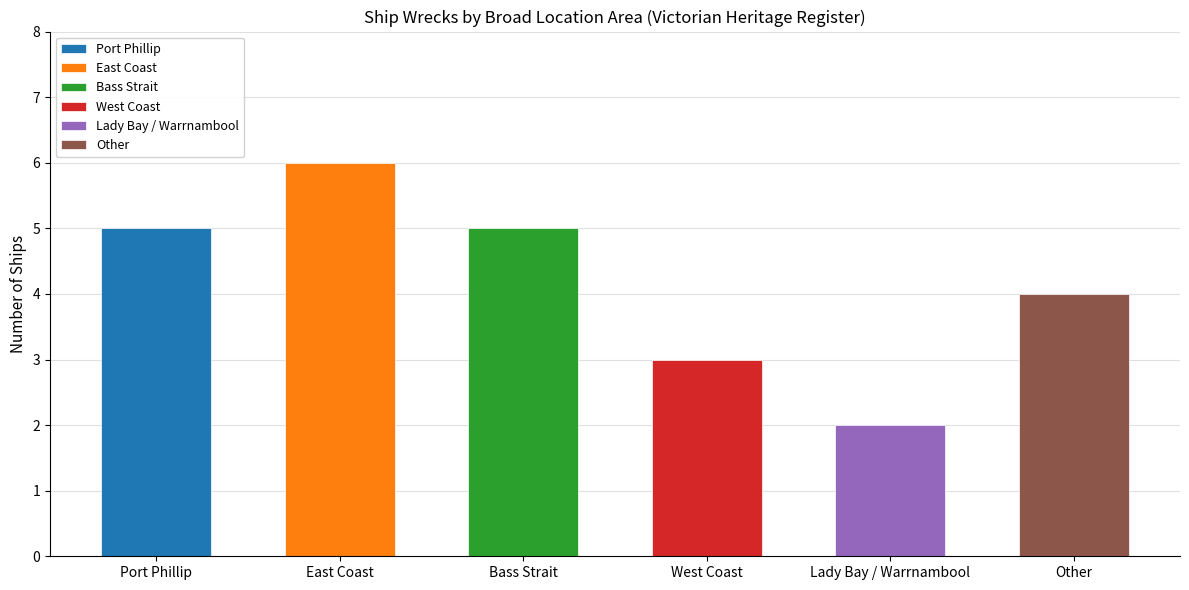

Reading left to right, transcribe all the data shown in this chart.

5	6	5	3	2	4